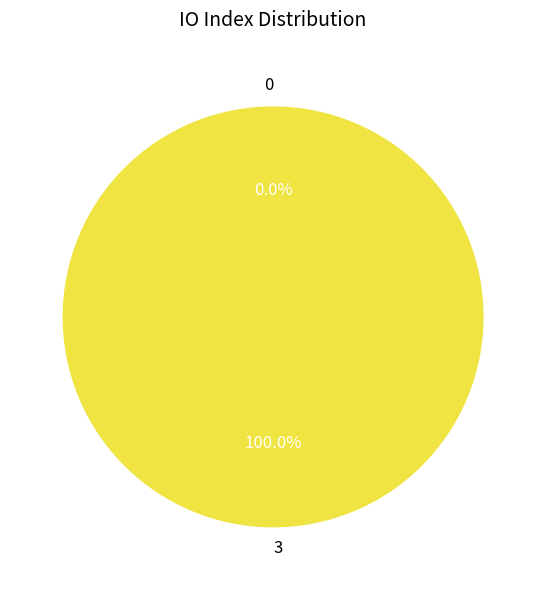

To the nearest percent, what portion does 3 represent?

100%